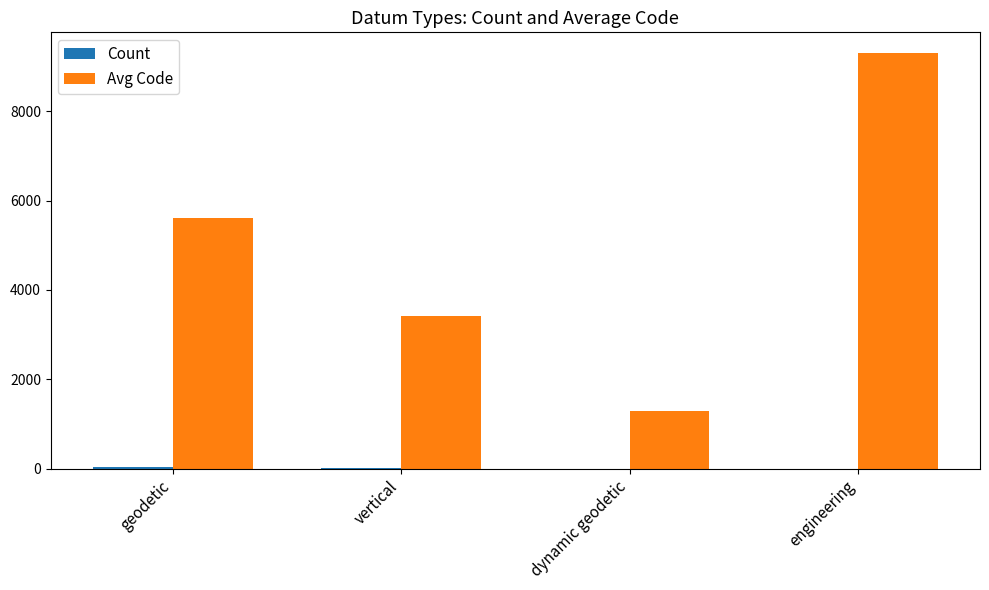

The value of Avg Code at geodetic is 5614. True or false?

True